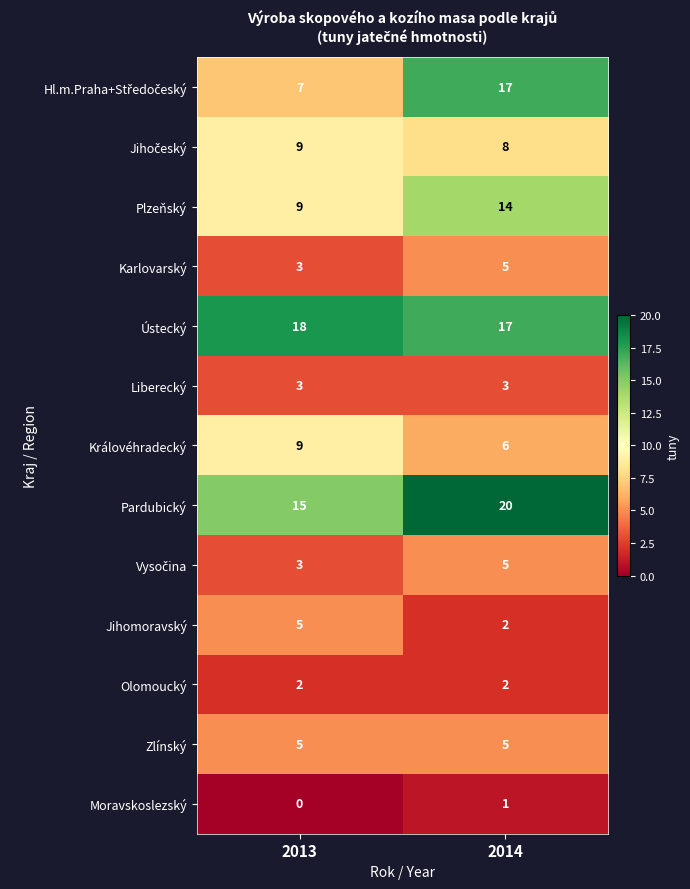

What is the maximum value shown in the chart?

20